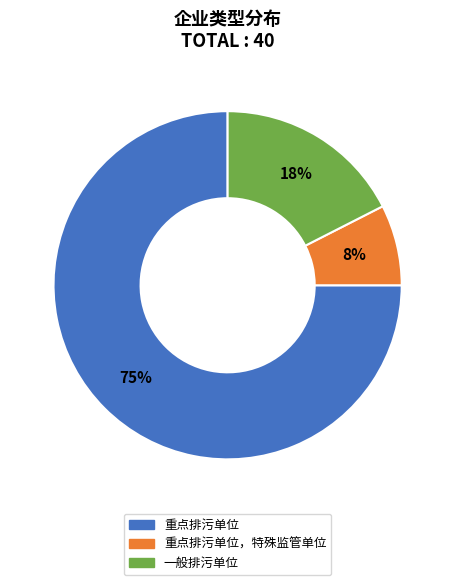

Is there a majority slice in this chart?

Yes